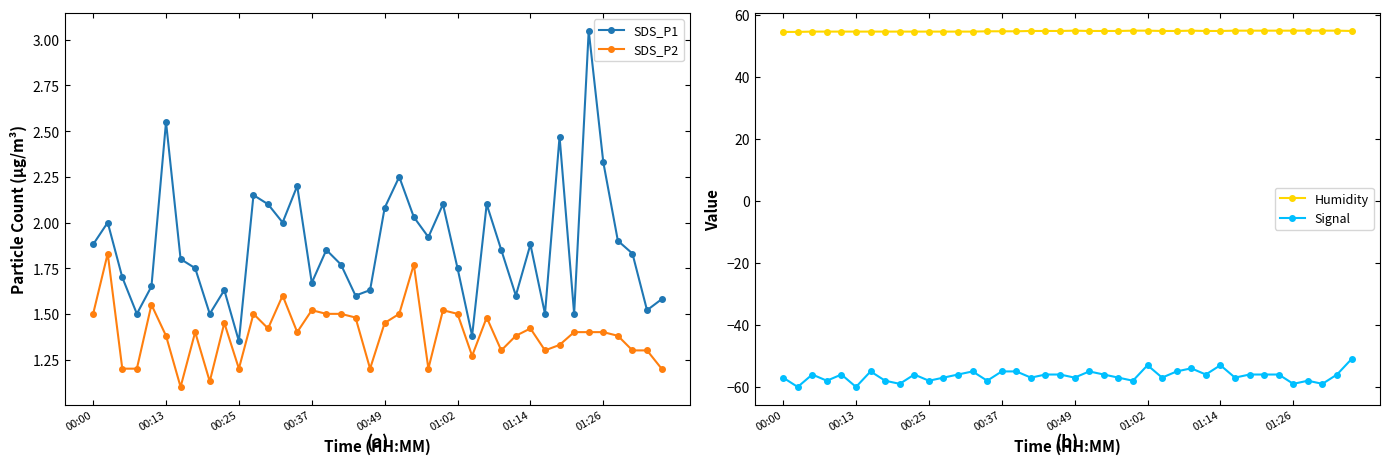

True or false: Humidity and Signal cross at least once.

False